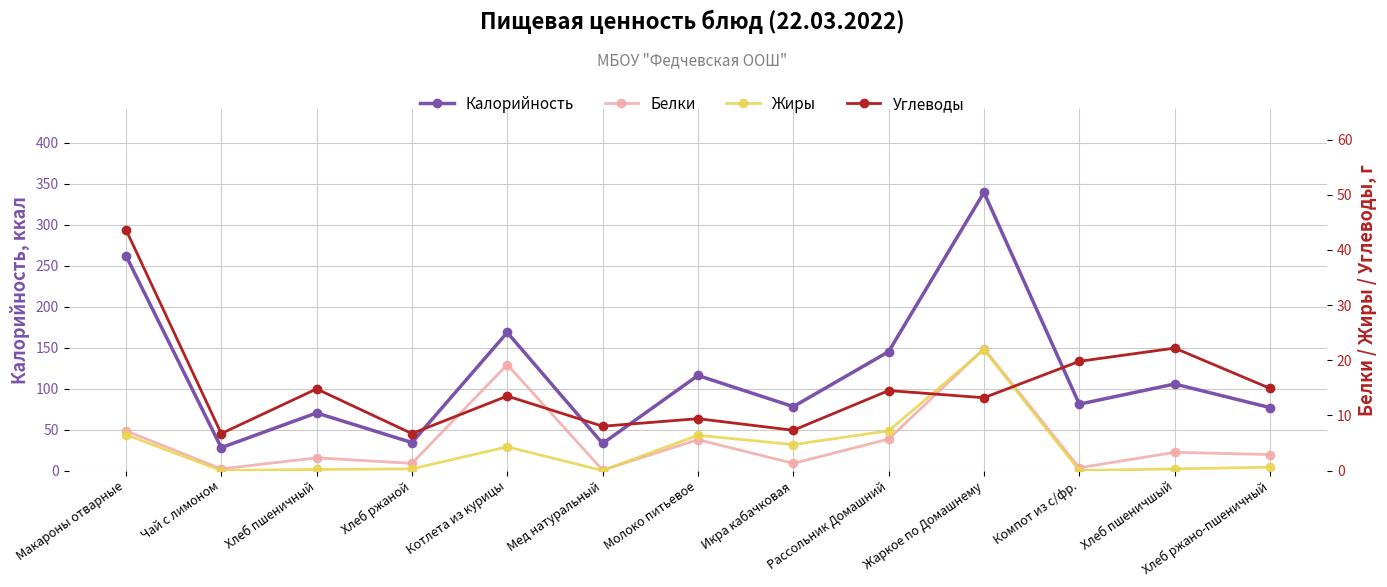

Does the chart display data point markers on the line(s)?

Yes